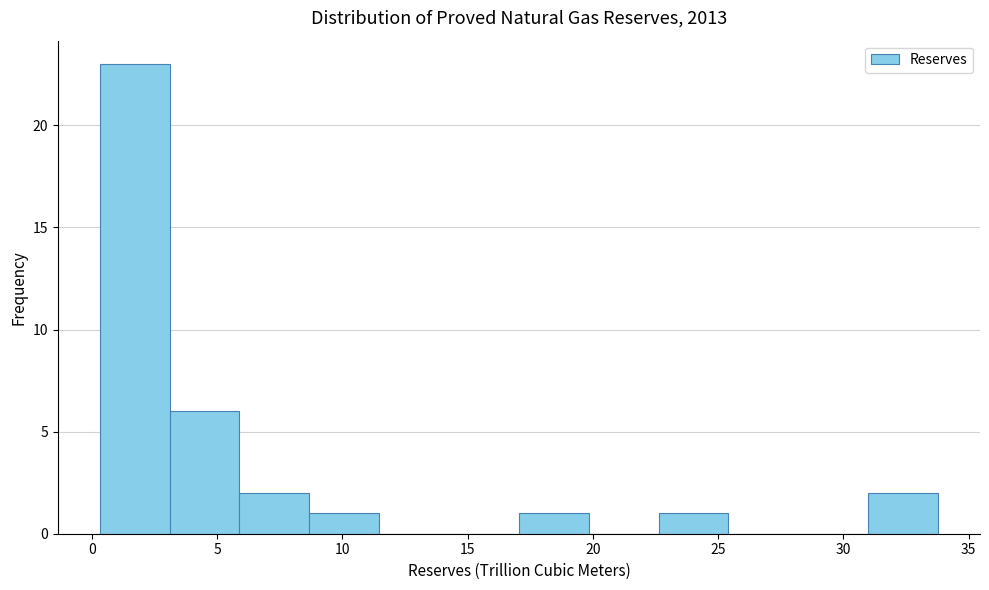

Over which range of the x-axis is the bar tallest?

0.5 to 3.0